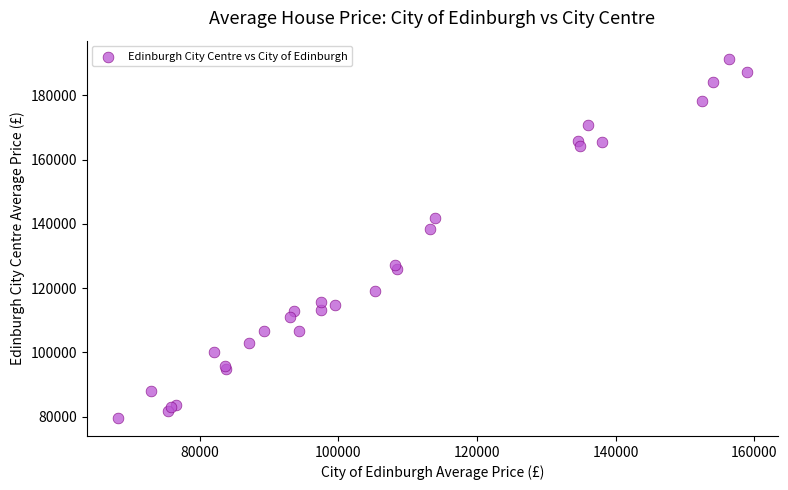

What Y value in the scatter plot is closest to 135527?

138310.9